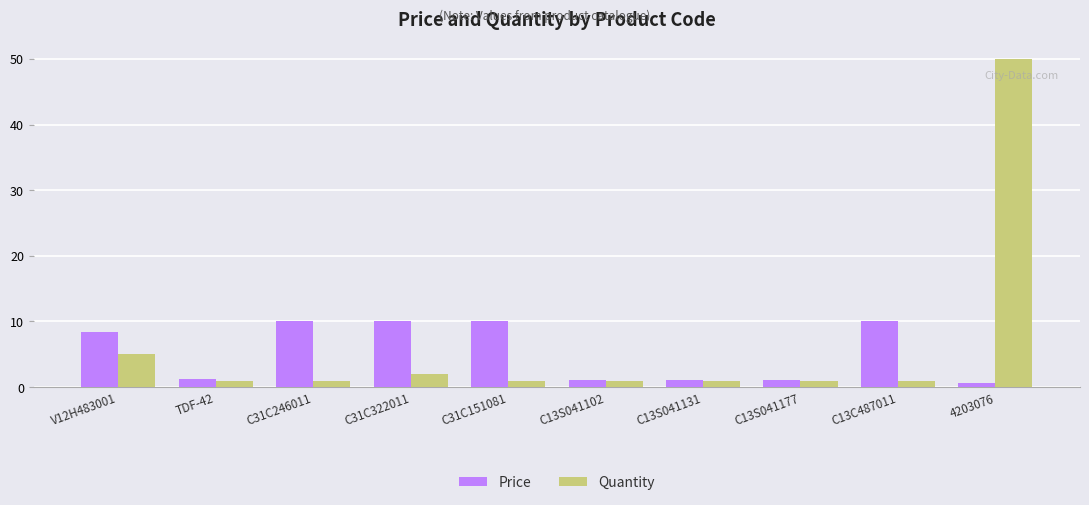

What is the smallest value displayed?

0.6